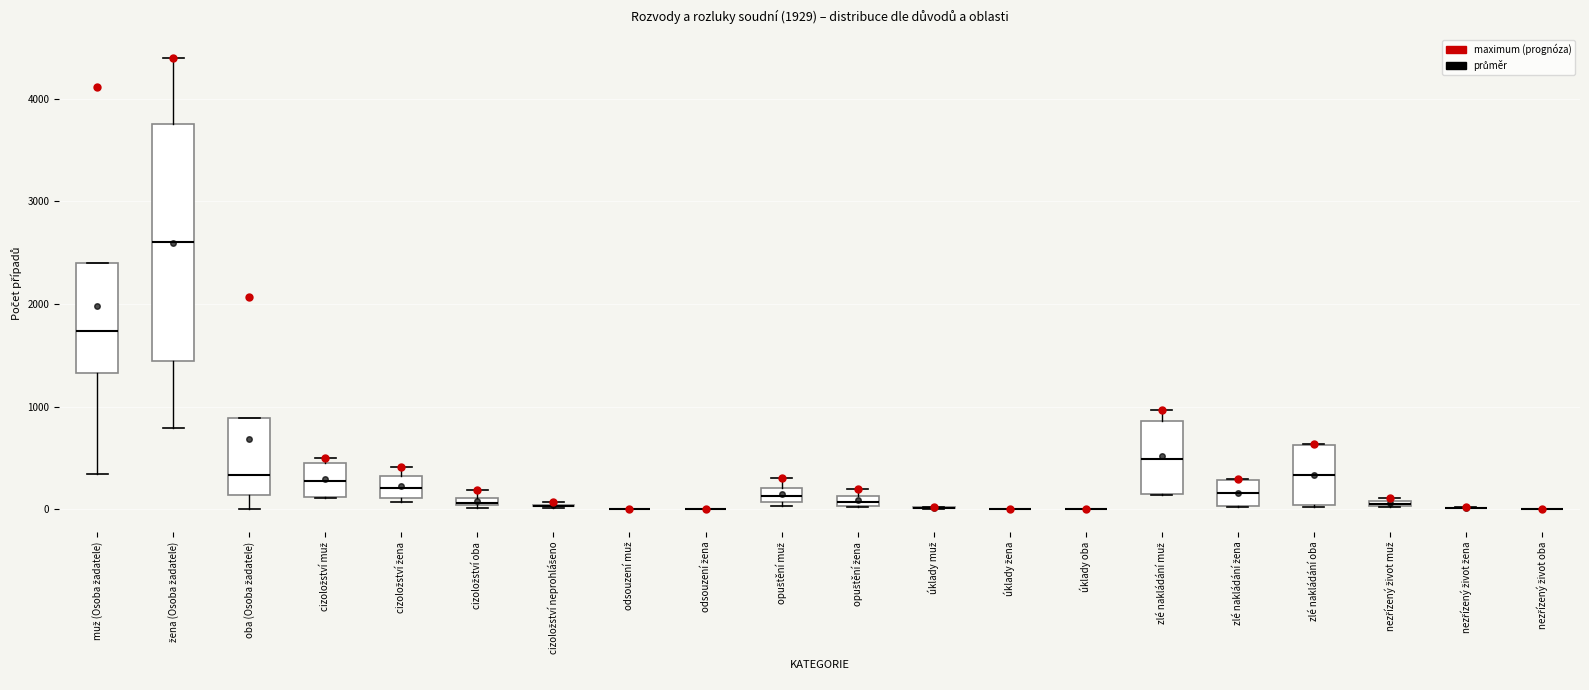

Which box is the tallest, from its lower edge to its upper edge?

žena (Osoba žadatele)